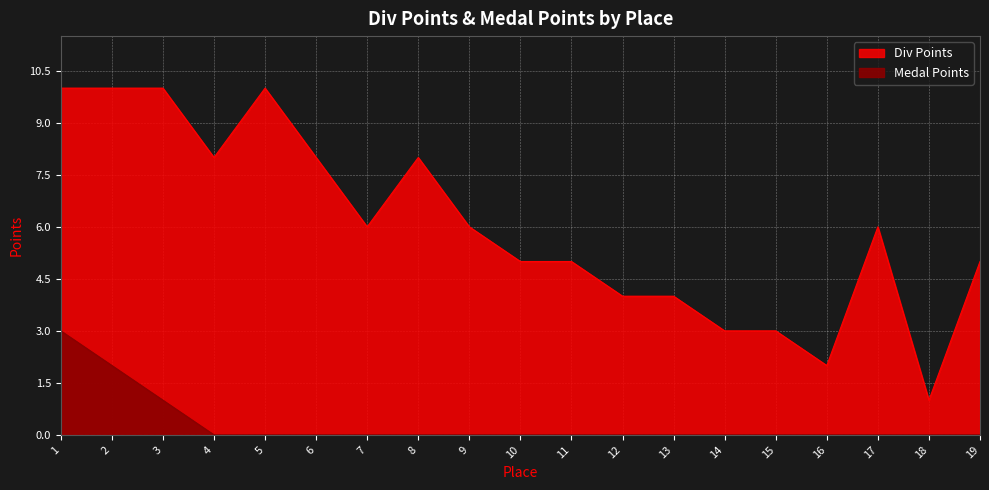

The Medal Points series shows 5 at 1. True or false?

False